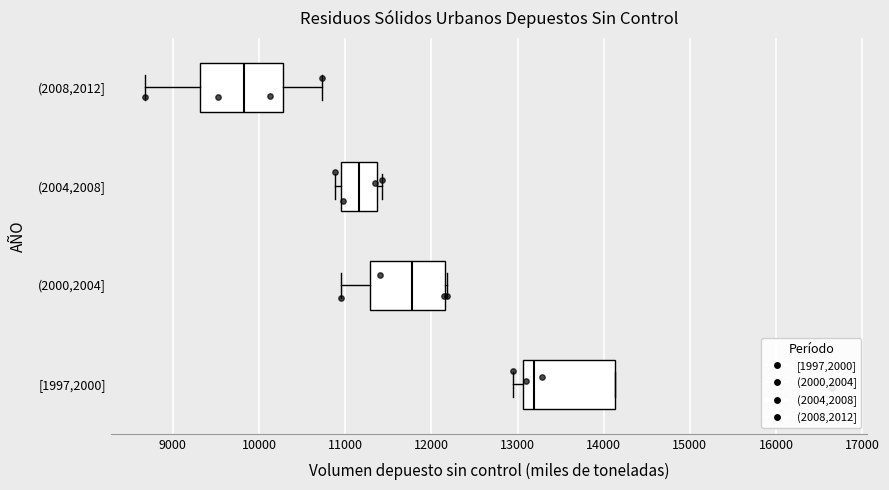

Which box's median line is the furthest to the left?

(2008,2012]